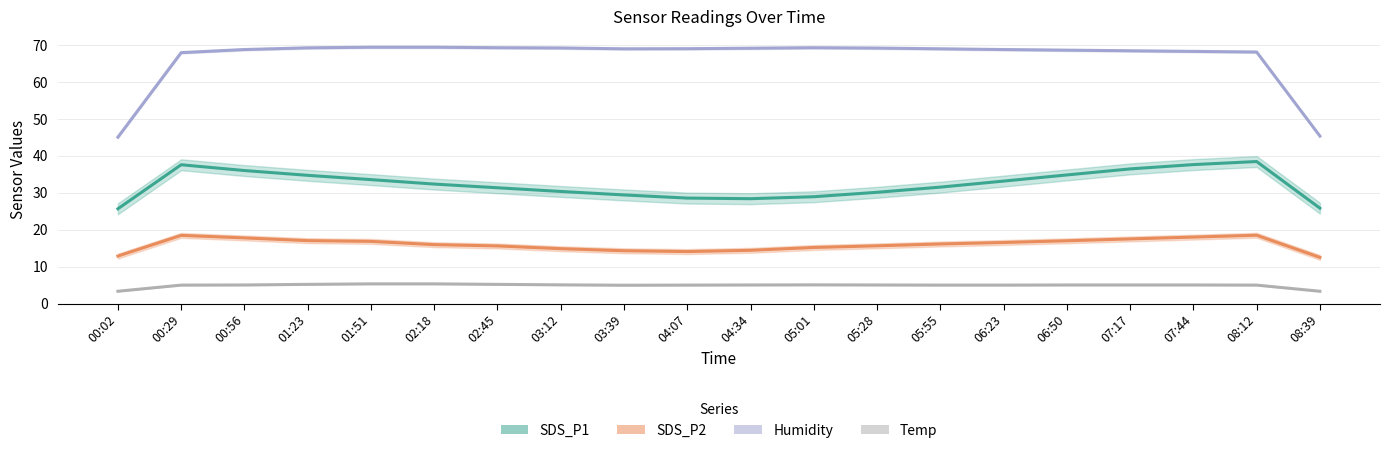

Where is SDS_P2 nearest to the value 16?

05:55